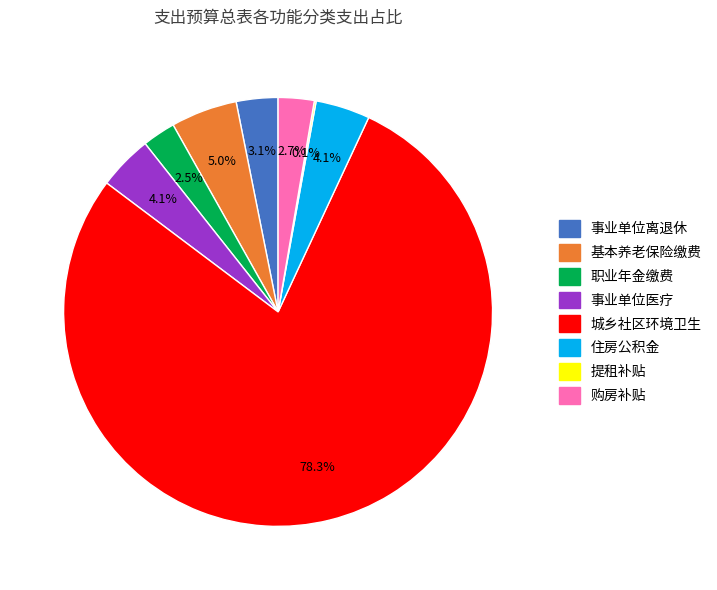

What is the ratio of the value at 购房补贴 to the value at 事业单位离退休?

0.9